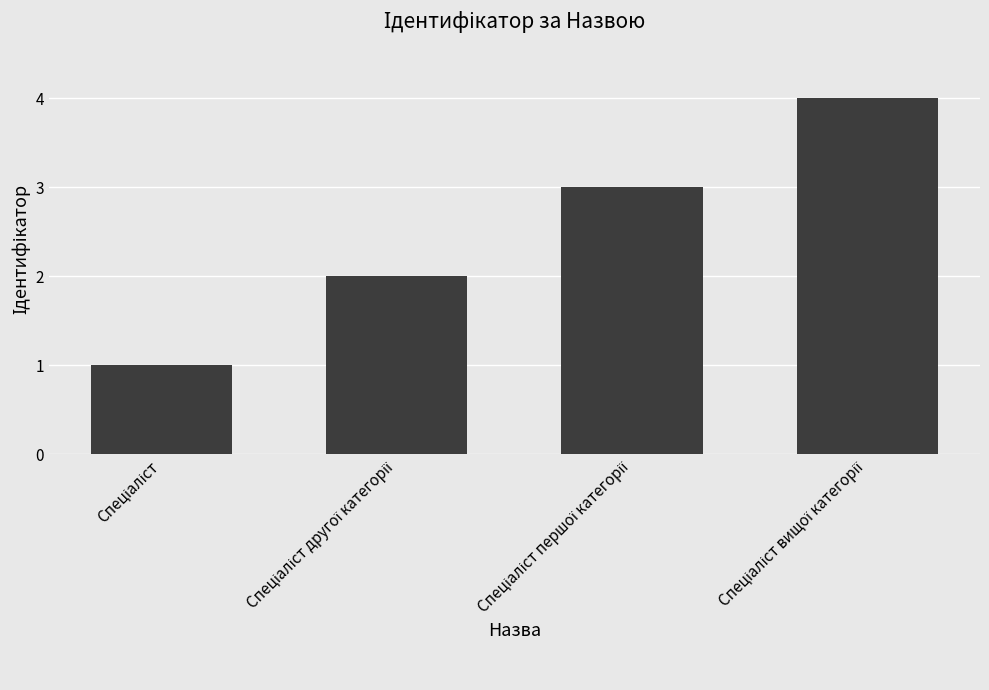

What is the smallest value displayed?

1